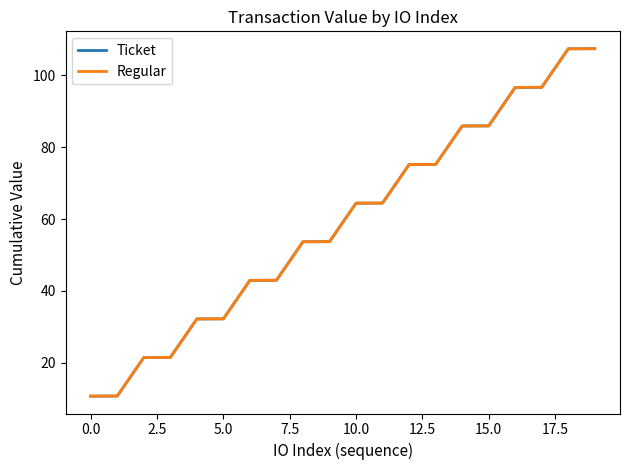

What is the maximum value shown in the chart?

107.4